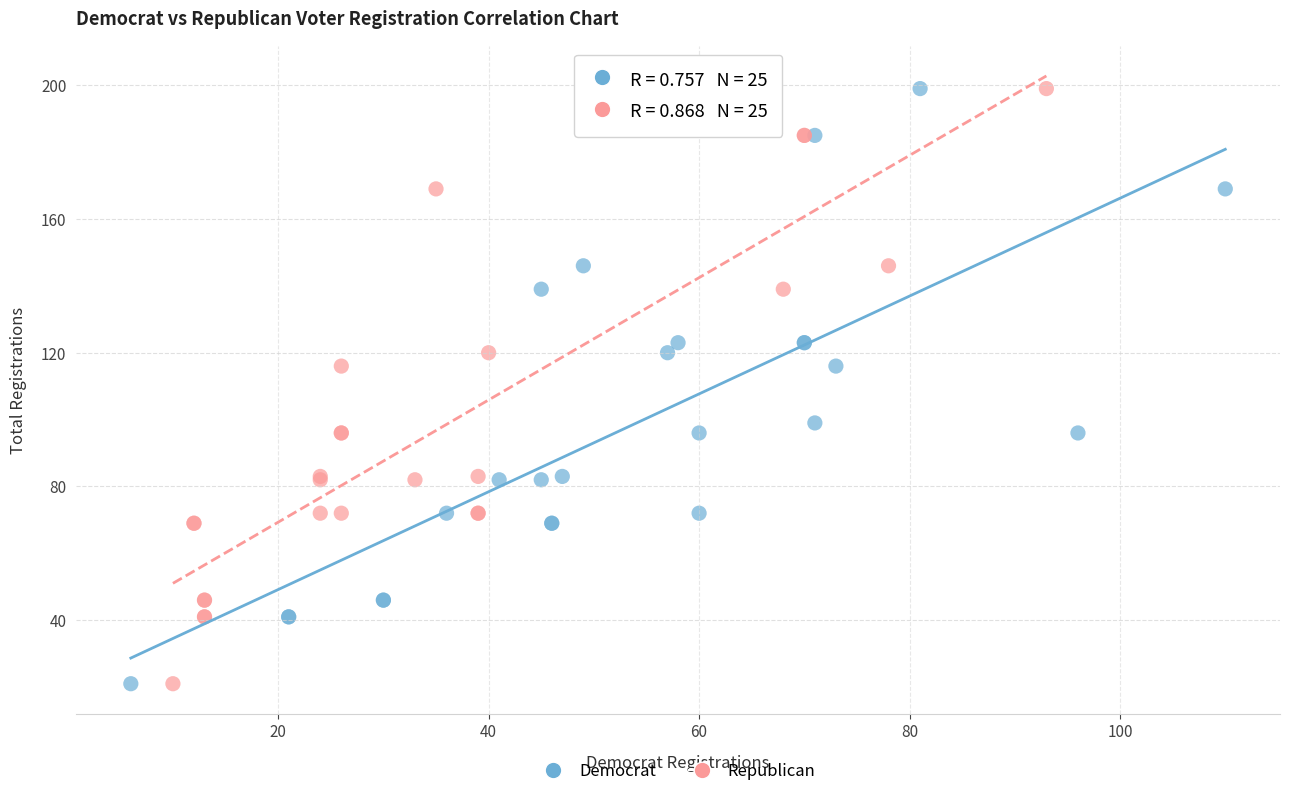

What are all the series names shown in the legend?

Democrat, Republican